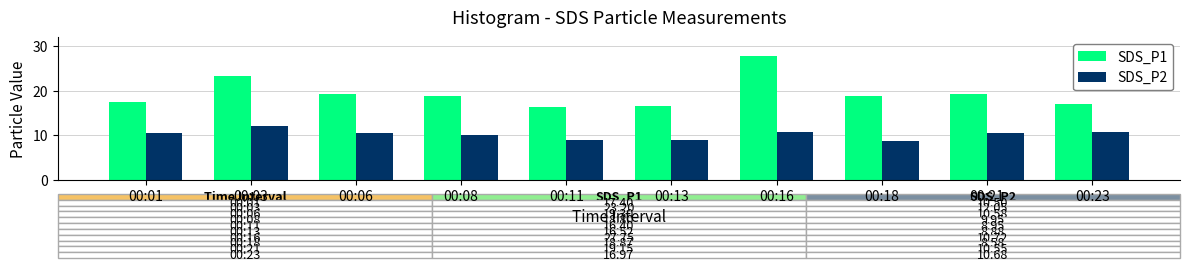

The value of SDS_P2 at 00:13 is 12.0. True or false?

False